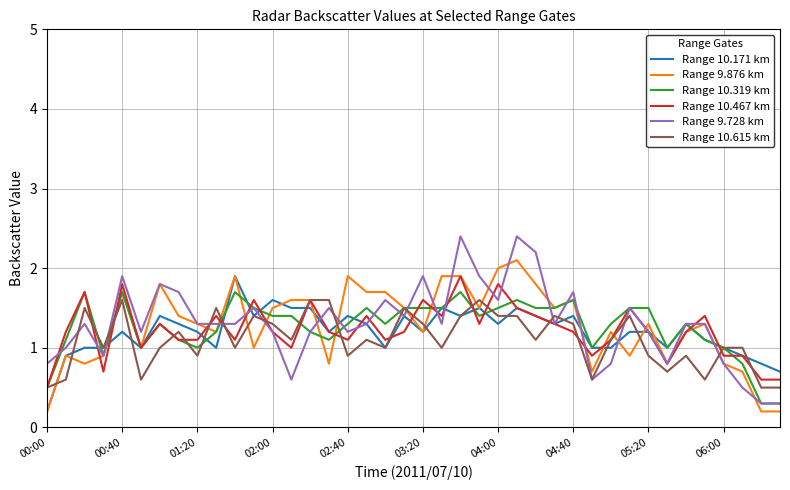

What is the lowest value of the Range 10.319 km series?

0.3